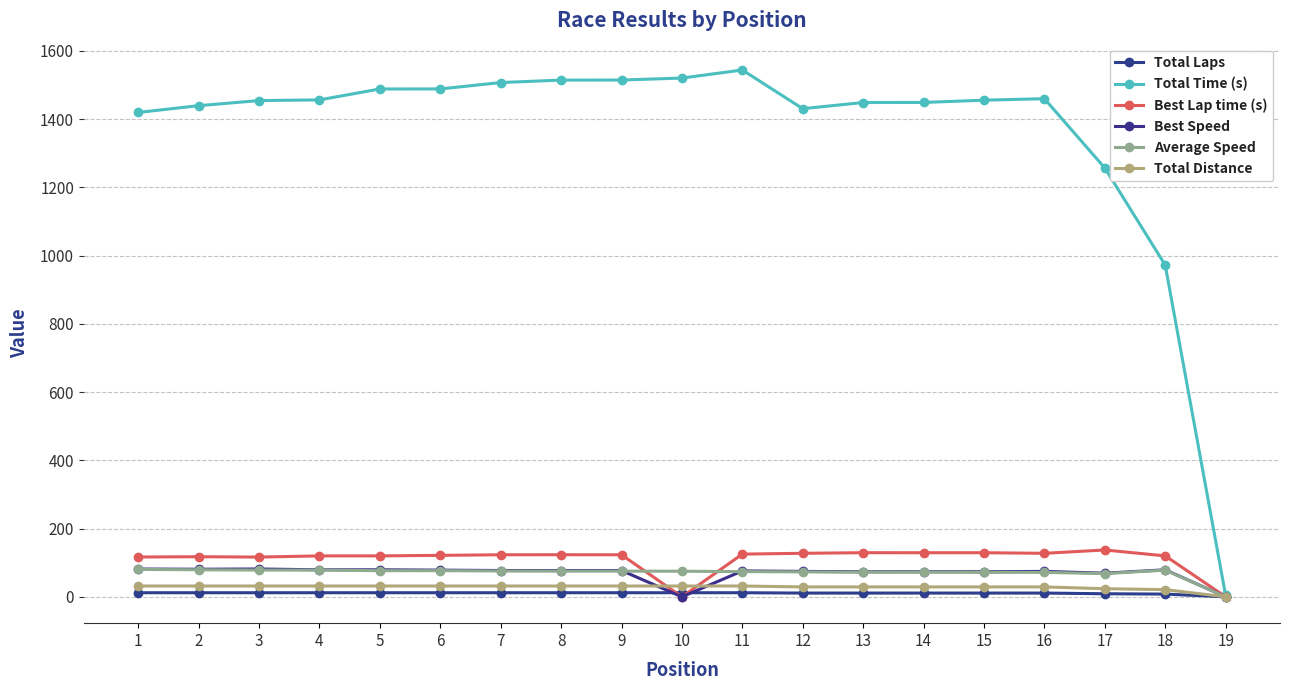

What is the average value of the Total Time (s) series?

1359.1